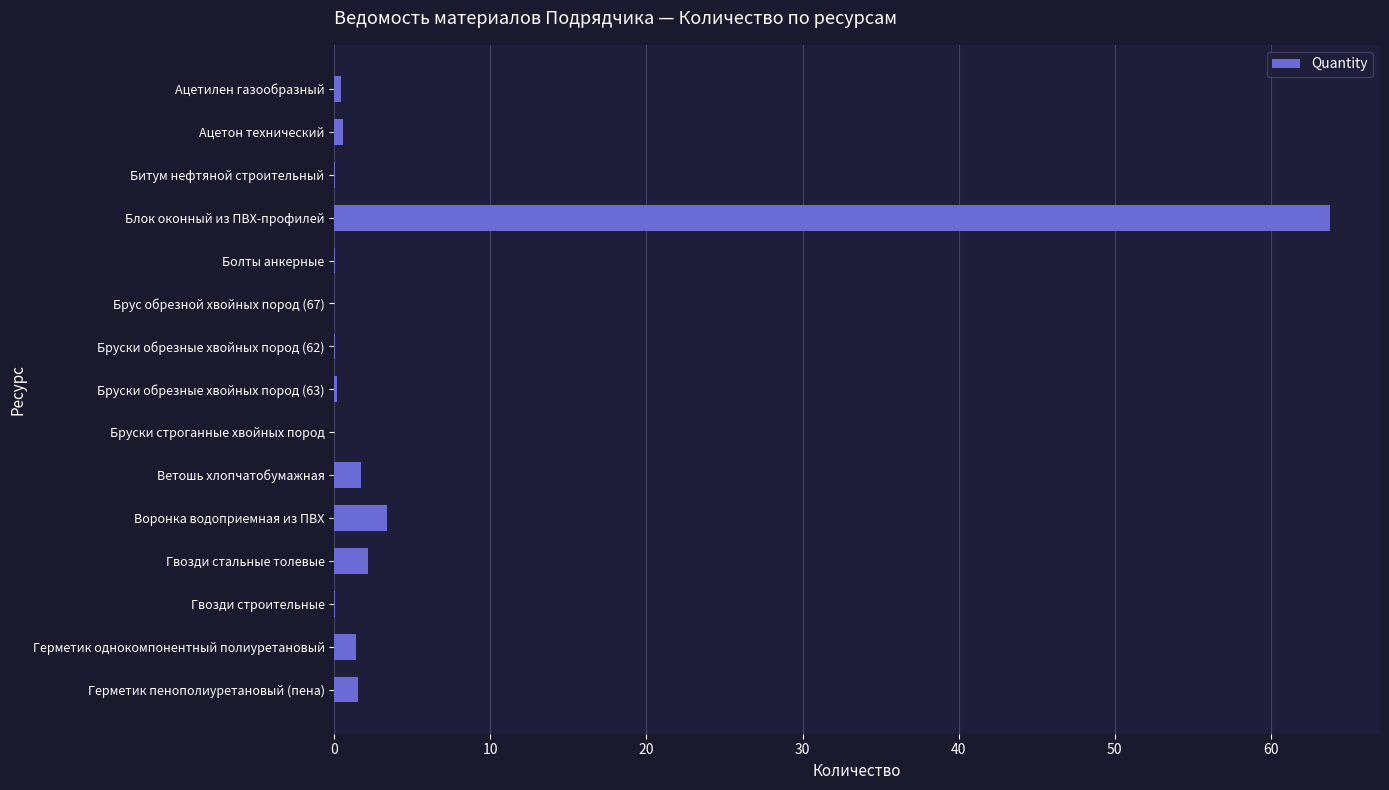

Which has a higher value, Герметик пенополиуретановый (пена) or Гвозди строительные?

Герметик пенополиуретановый (пена)